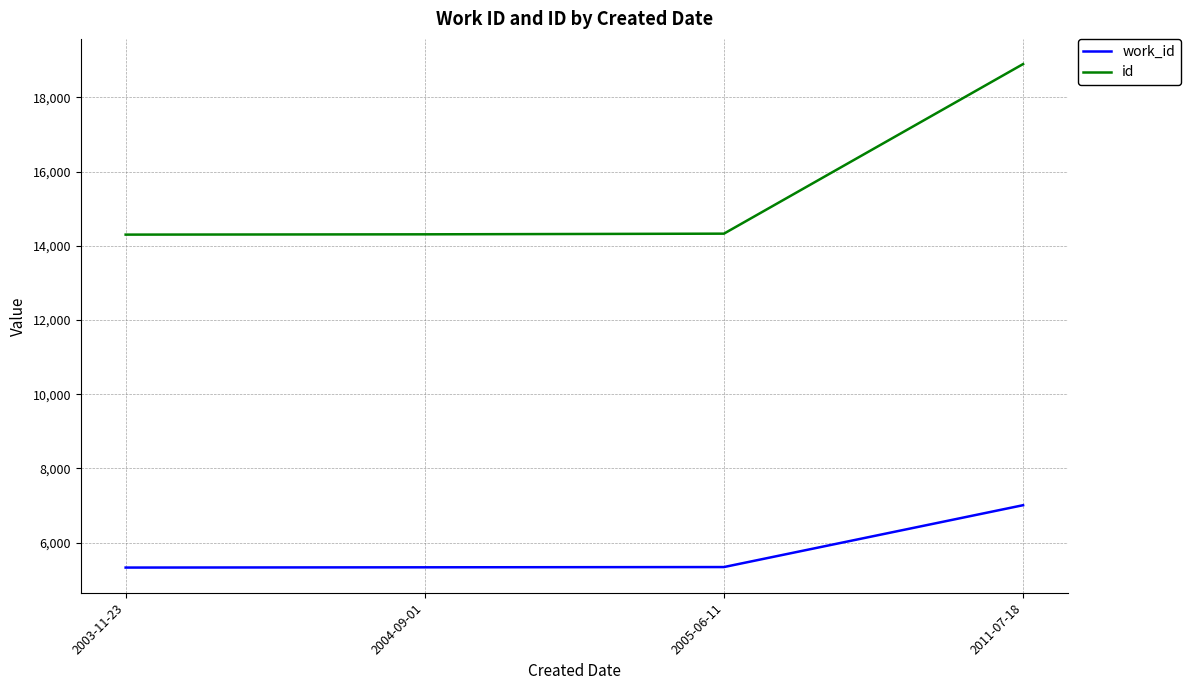

True or false: work_id and id cross at least once.

False